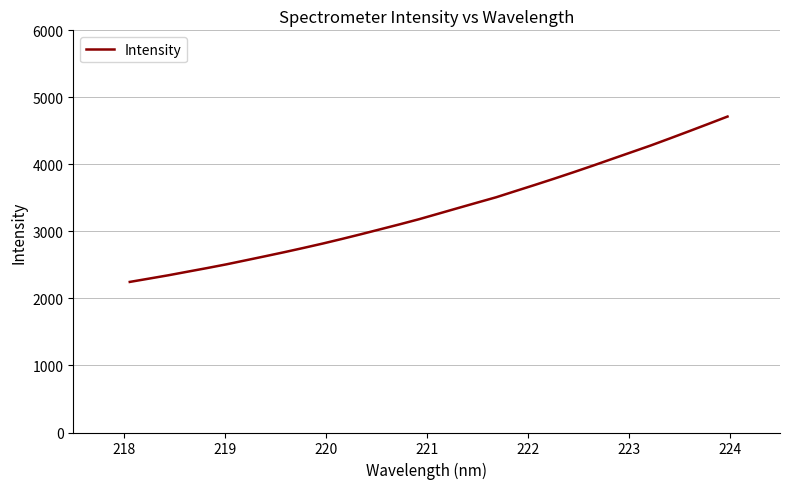

Reading left to right, list all the values displayed in this chart.

2246.6	2296.1	2345.8	2399.6	2453.0	2508.5	2568.4	2628.7	2689.9	2753.6	2819.1	2888.2	2959.5	3033.1	3106.6	3182.8	3264.9	3347.3	3429.2	3510.3	3602.4	3693.6	3786.8	3882.4	3980.2	4080.7	4180.6	4280.6	4386.7	4494.3	4603.5	4713.8